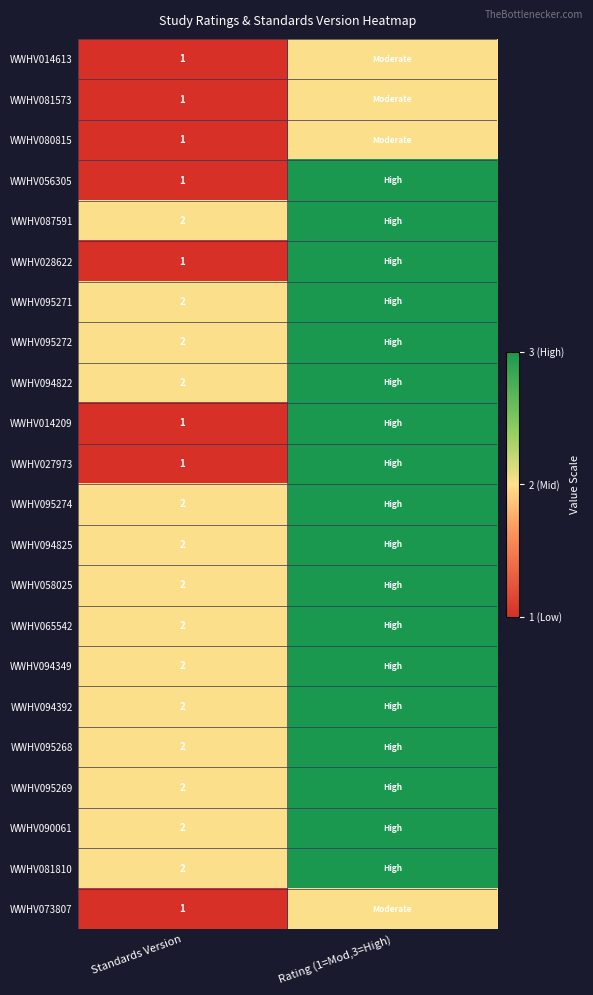

The value of WWHV081810 at Standards Version is 2. True or false?

True